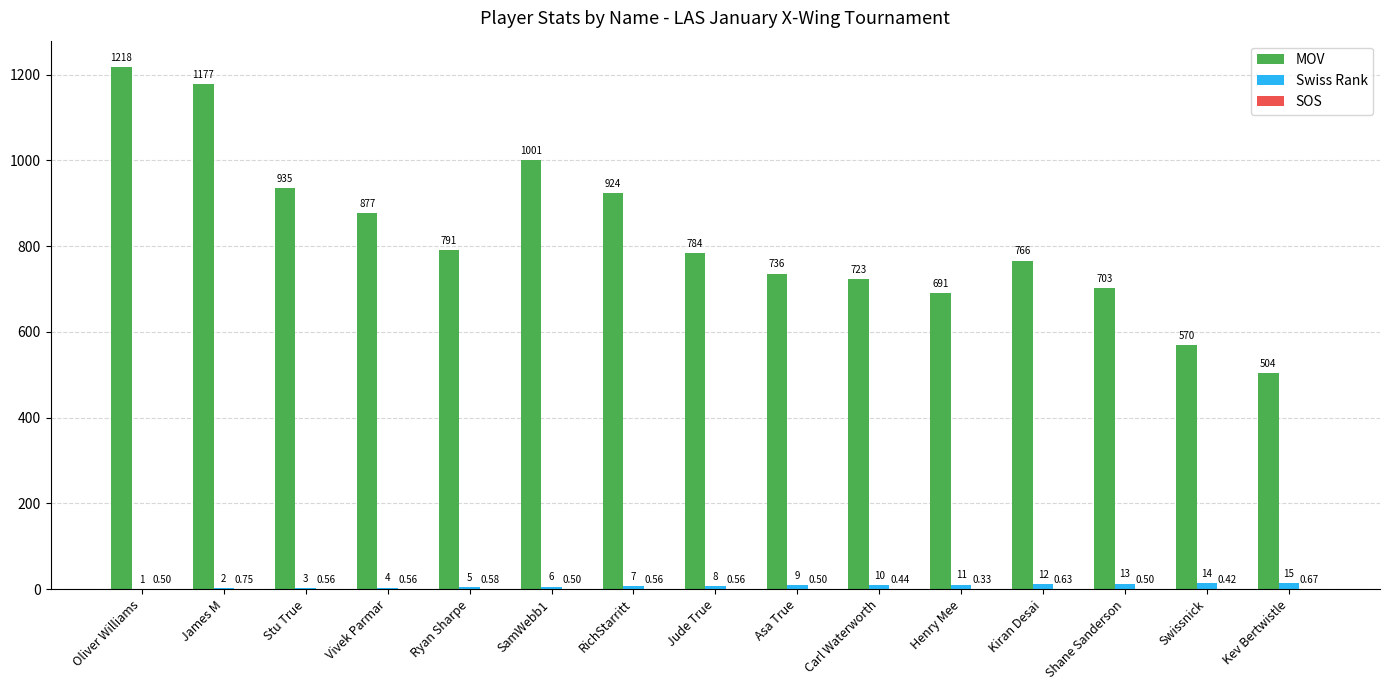

Between Vivek Parmar and Kev Bertwistle, which series saw the biggest shift?

MOV